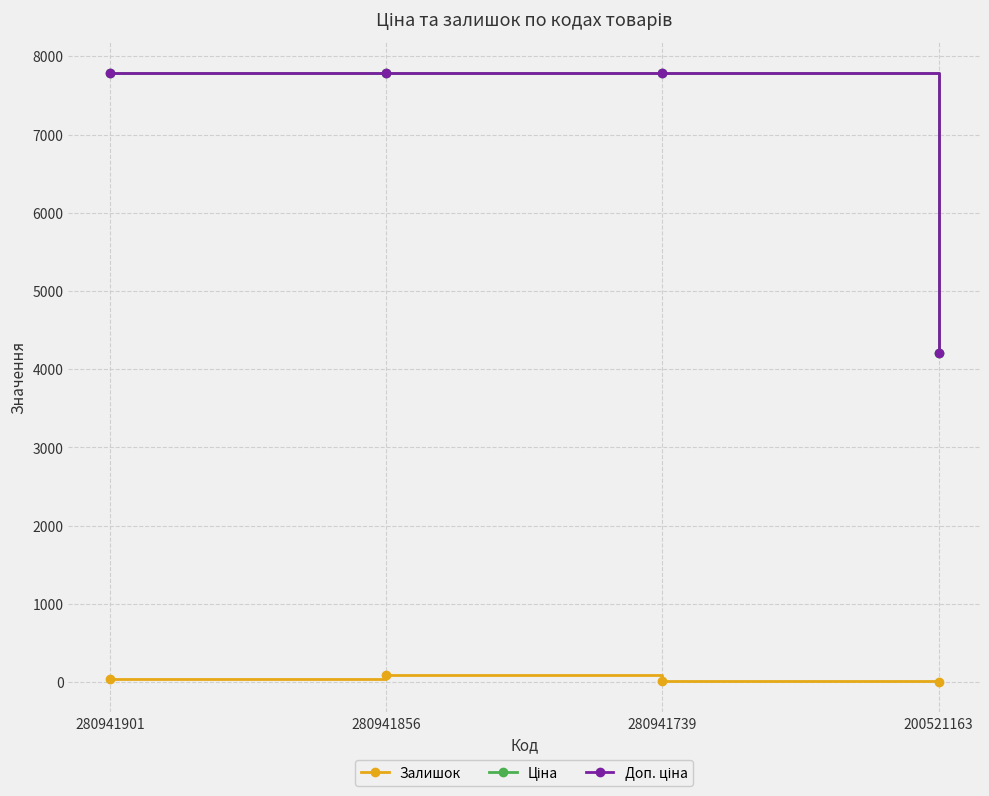

At how many categories does at least one series exceed 2685?

4